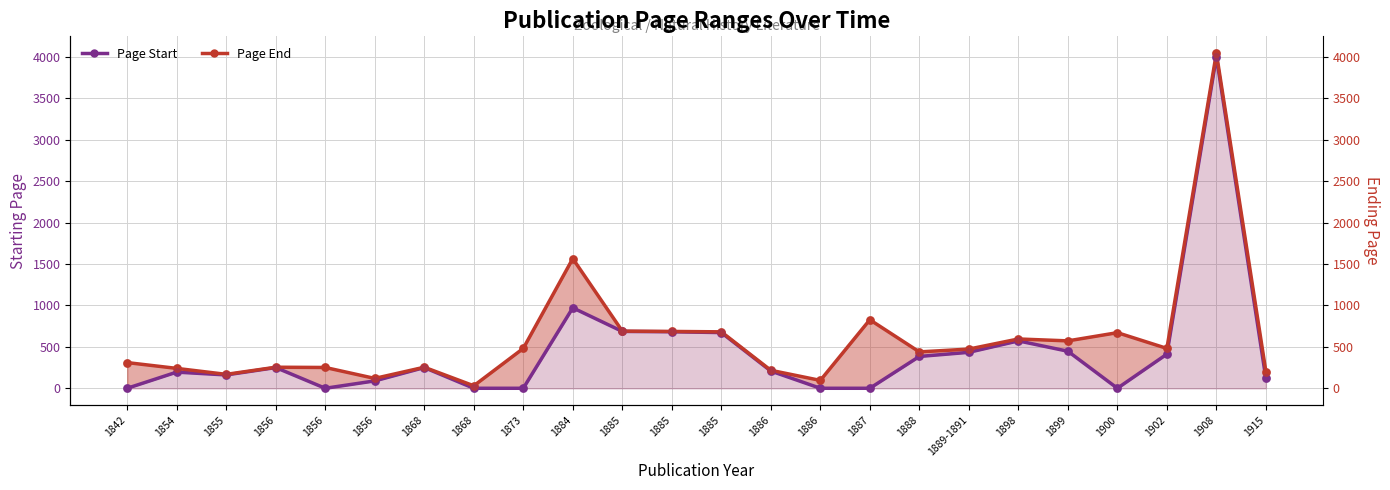

Which series contains the lowest Y value?

Page Start